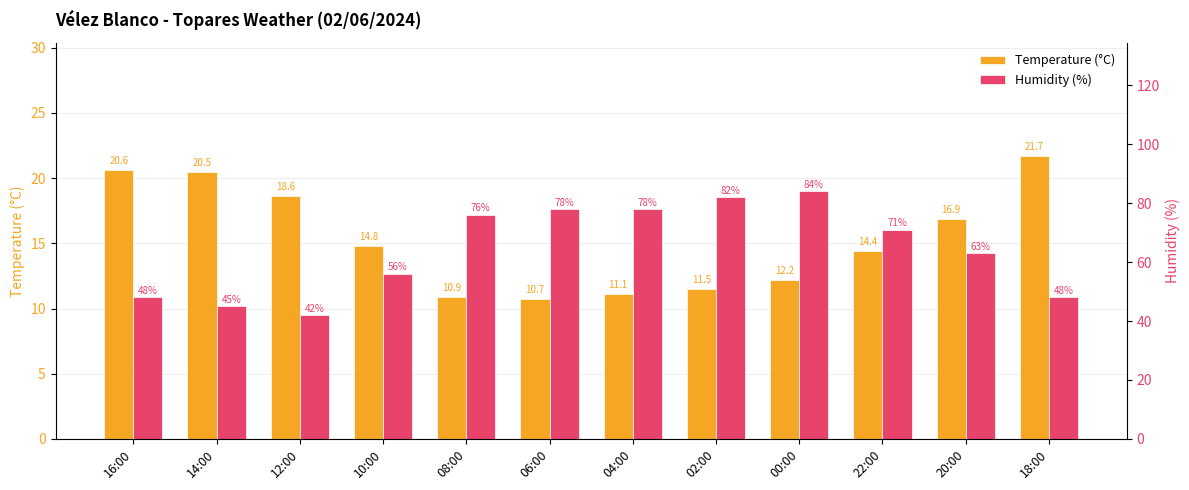

What is the lowest value of the Humidity (%) series?

42.0